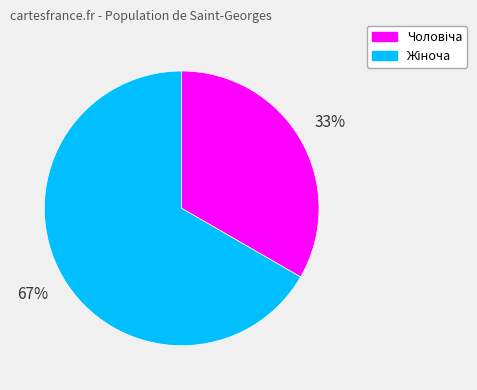

To the nearest percent, what is the average slice percentage?

50%